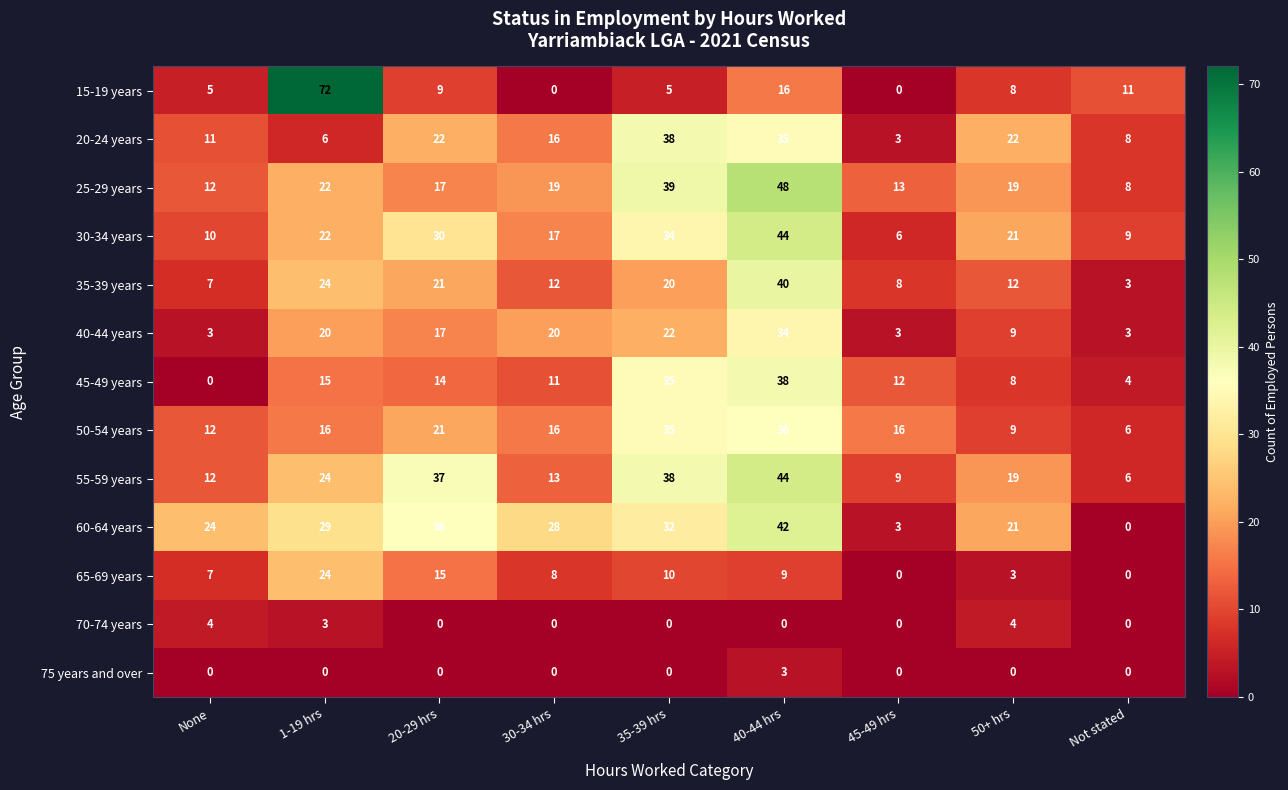

How many categories are shown in the chart?

9